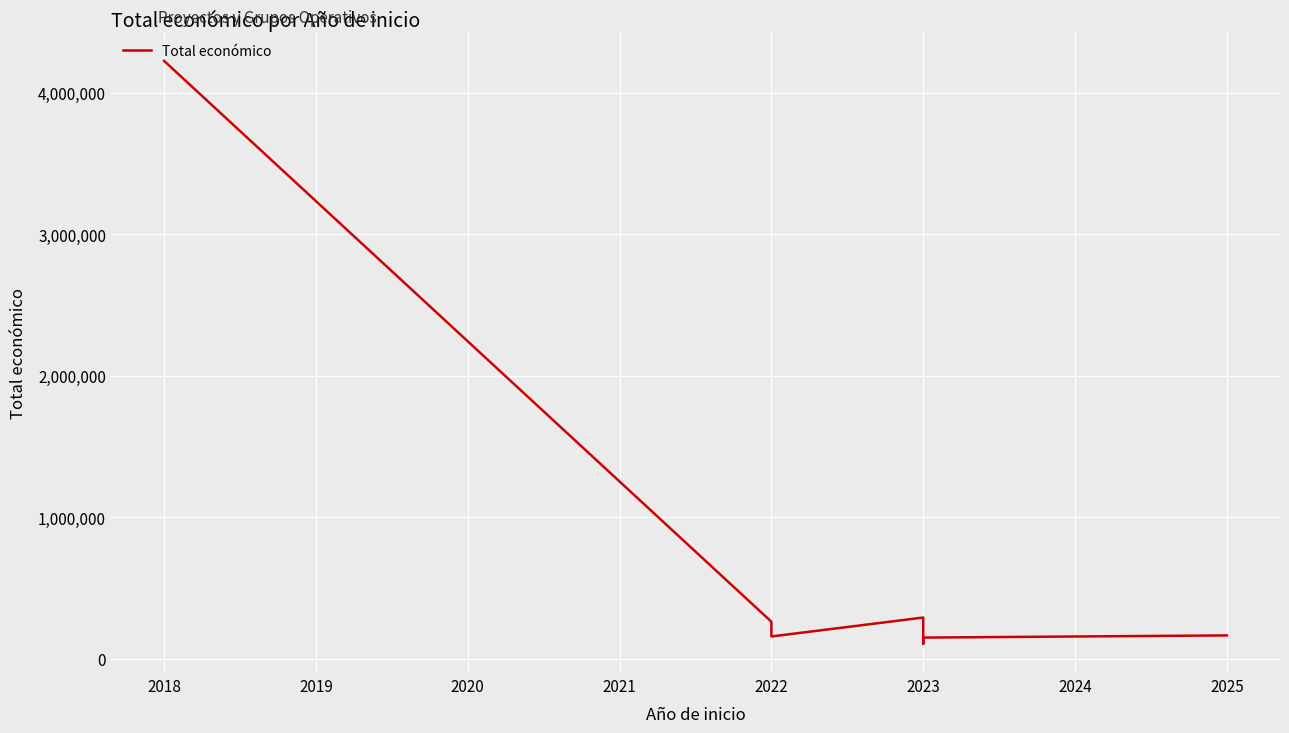

How many interior local peaks (higher than both neighbors) does the data have?

1